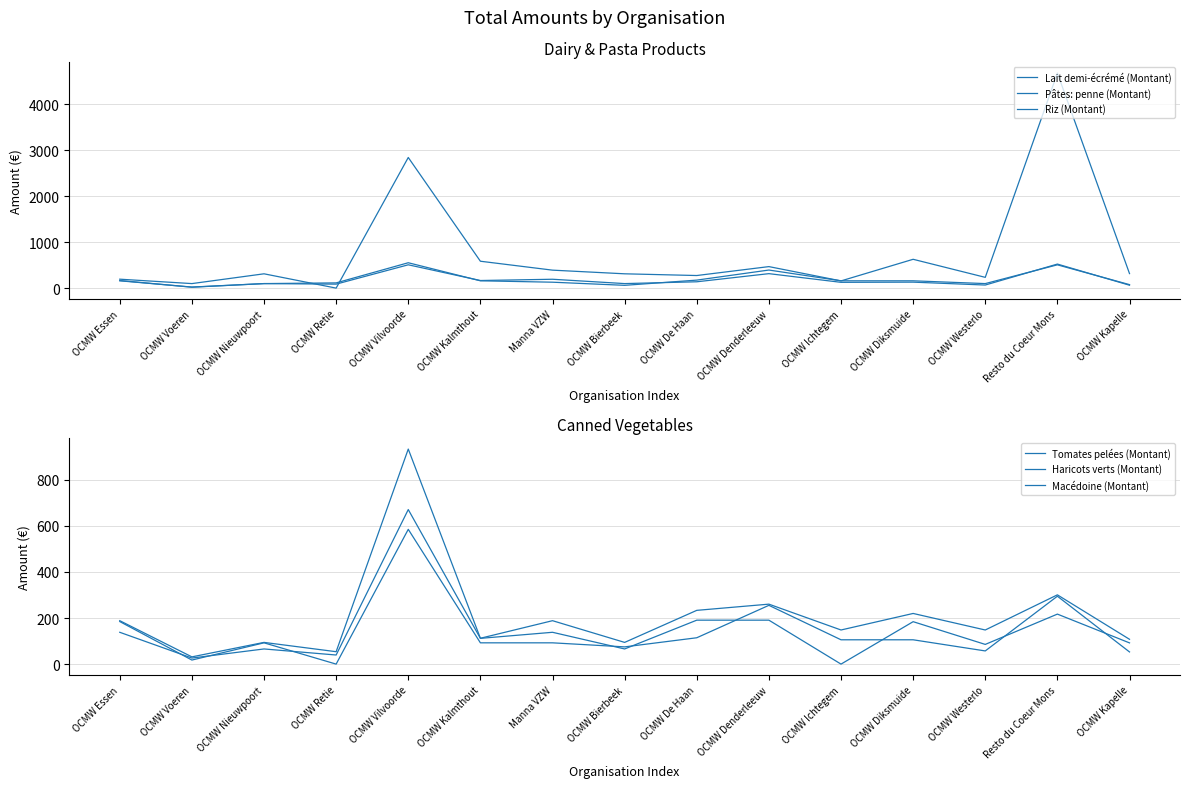

In Lait demi-écrémé (Montant), how many points are lower than both neighbors (excluding endpoints)?

5